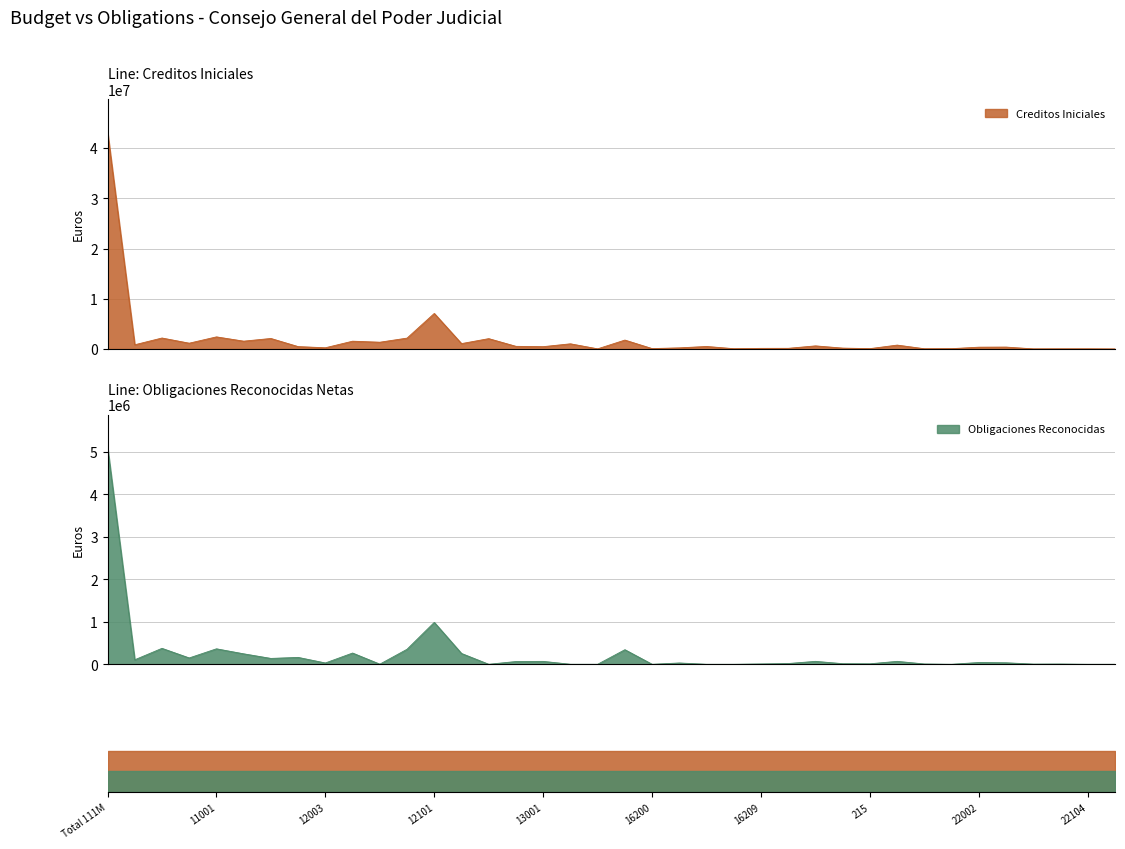

Does the chart display data point markers on the line(s)?

No